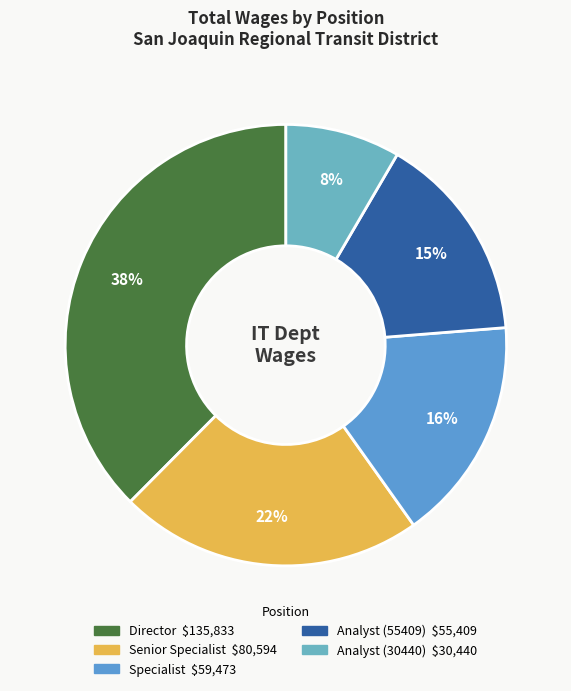

True or false: Senior Specialist accounts for 33% of the total.

False